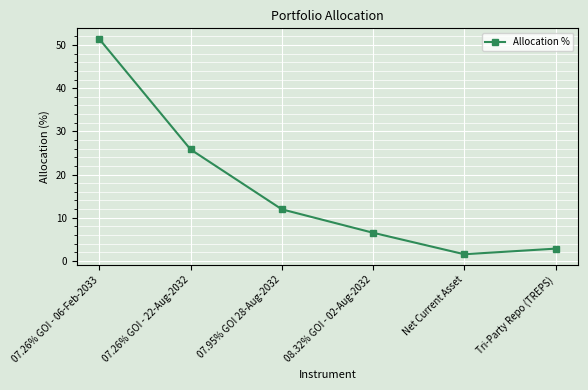

True or false: the data shows 0.7 at Tri-Party Repo (TREPS).

False